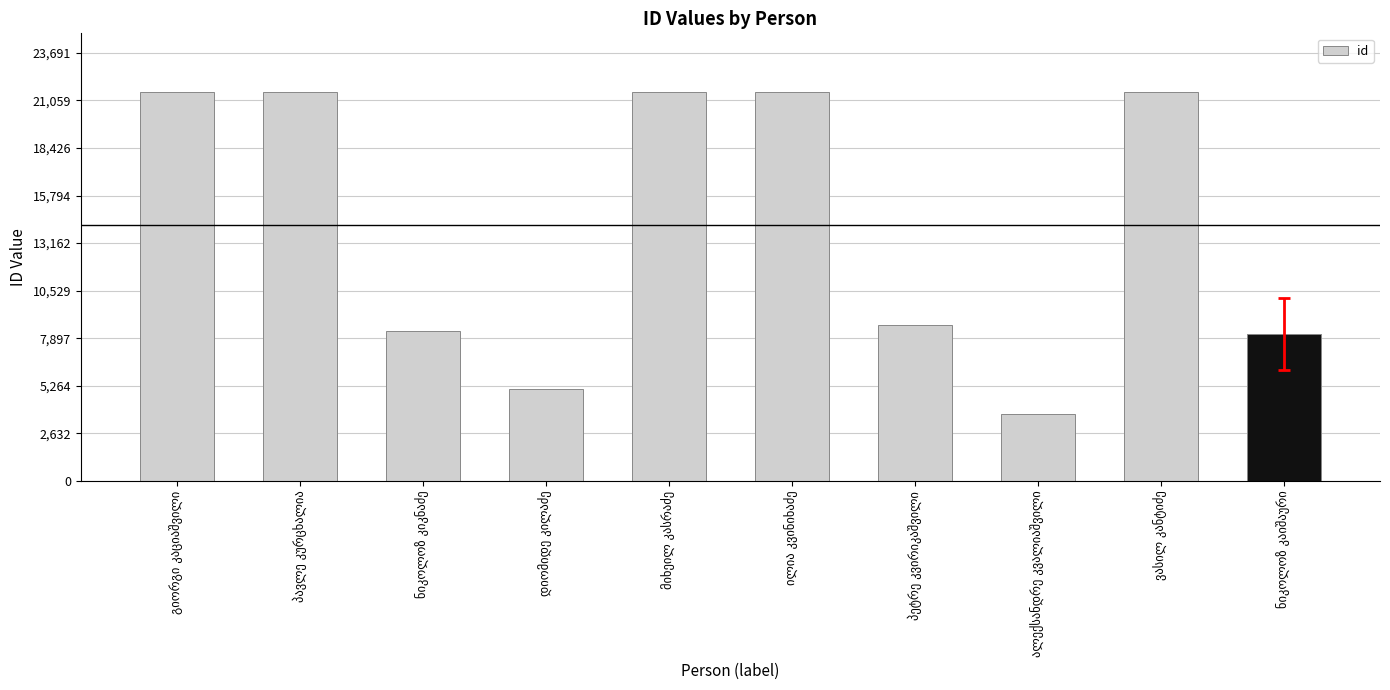

What is the value of the 8th bar from the left?

3699